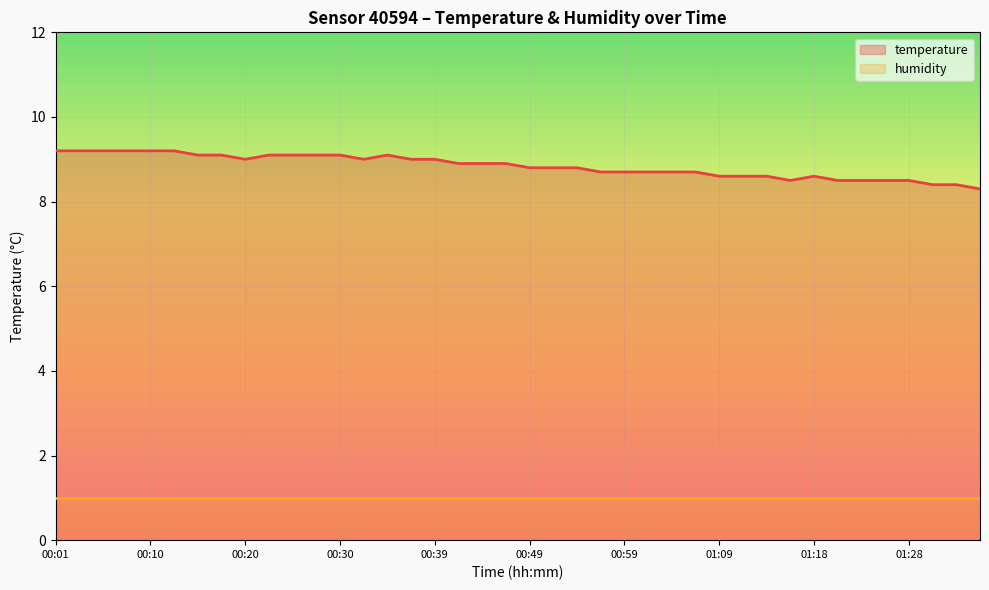

Where is the first local minimum?

00:20